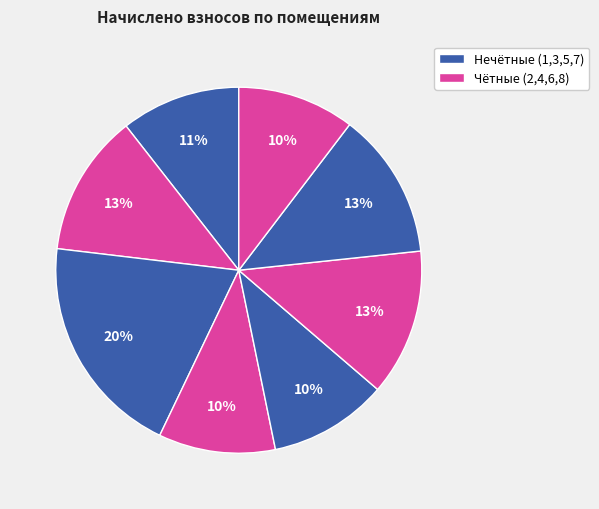

What is the smallest slice in the pie chart?

4